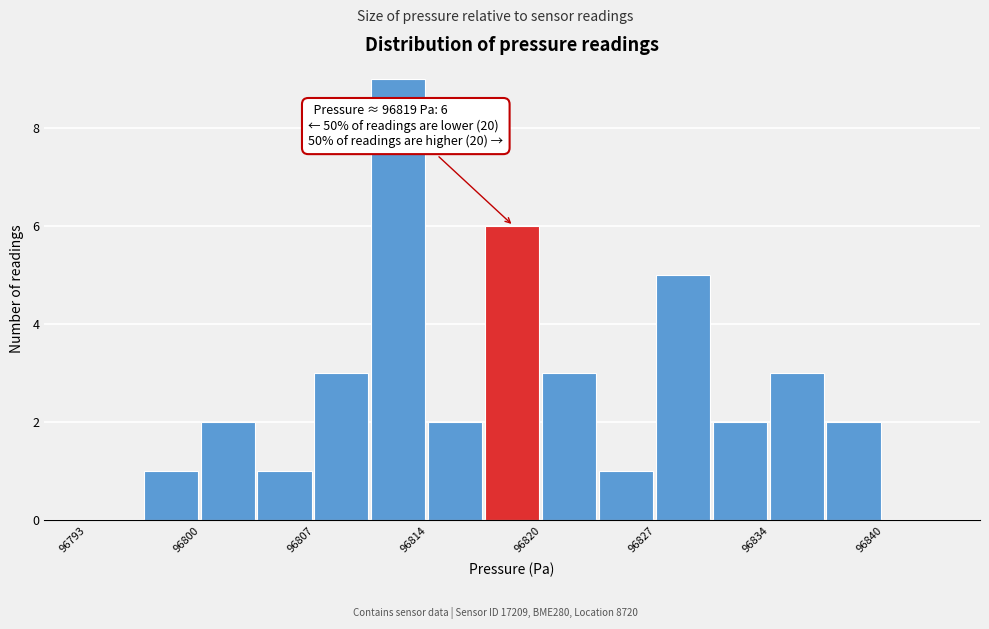

Read against the x-axis, roughly where is the centre of the tallest bar?

96812